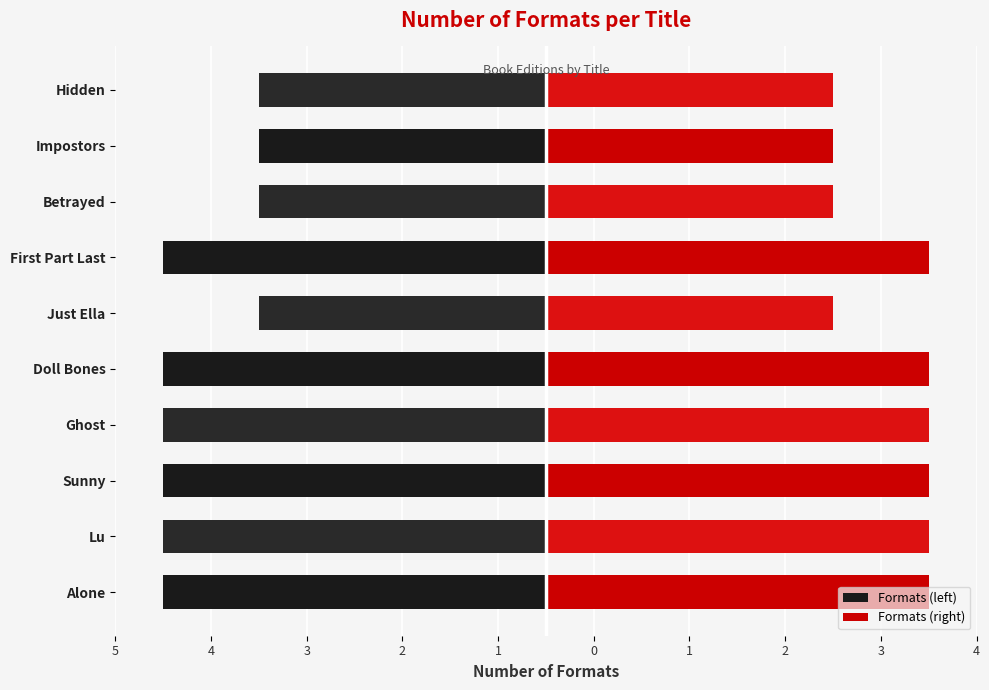

Is the value of Formats (left) at Ghost greater than the value of Formats (right) at Doll Bones?

No